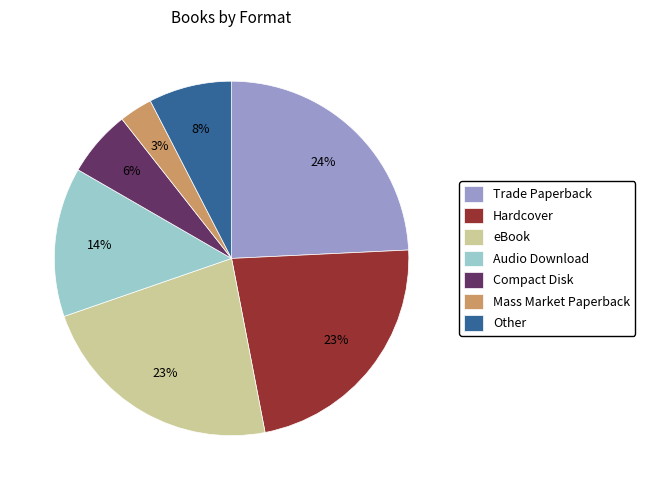

To the nearest percent, what percentage of the pie is Trade Paperback?

24%